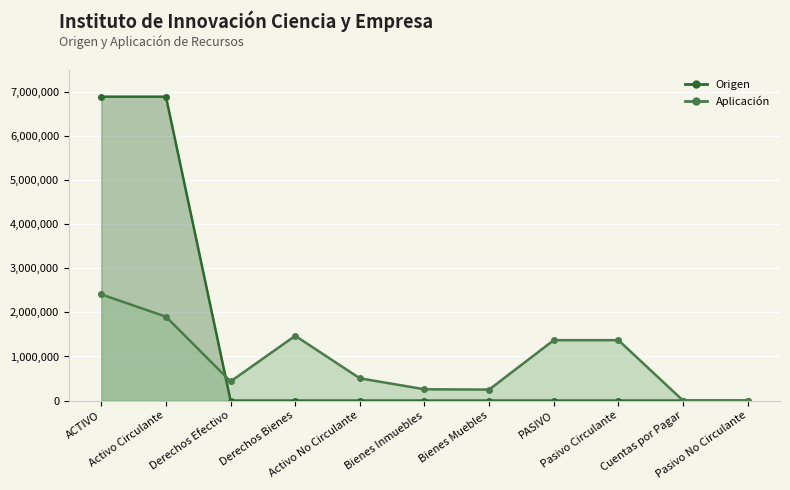

How many times do Aplicación and Origen cross each other?

1